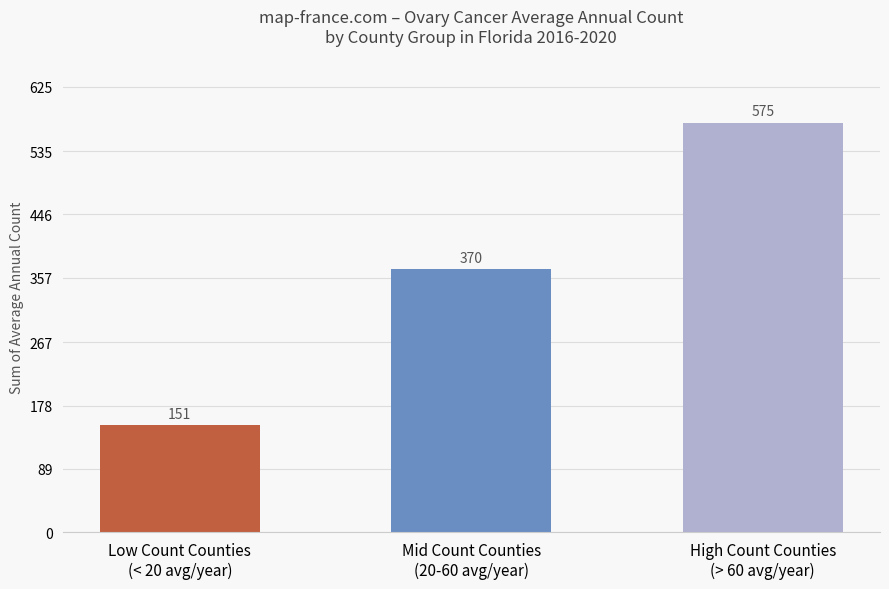

How many values are between 151 and 575?

3